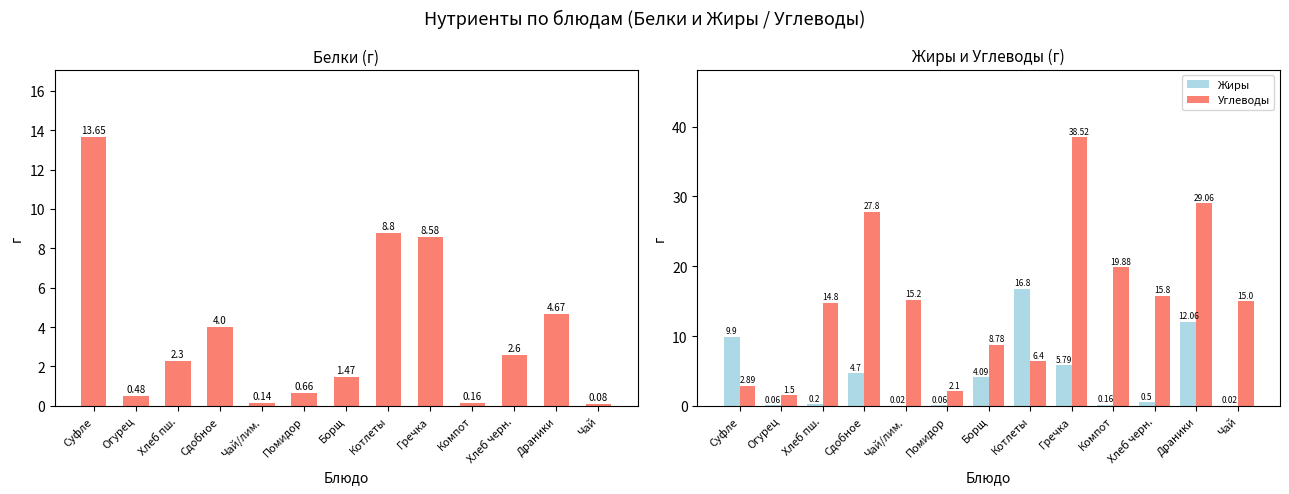

Which has a higher value, Чай/лим. or Хлеб пш.?

Хлеб пш.